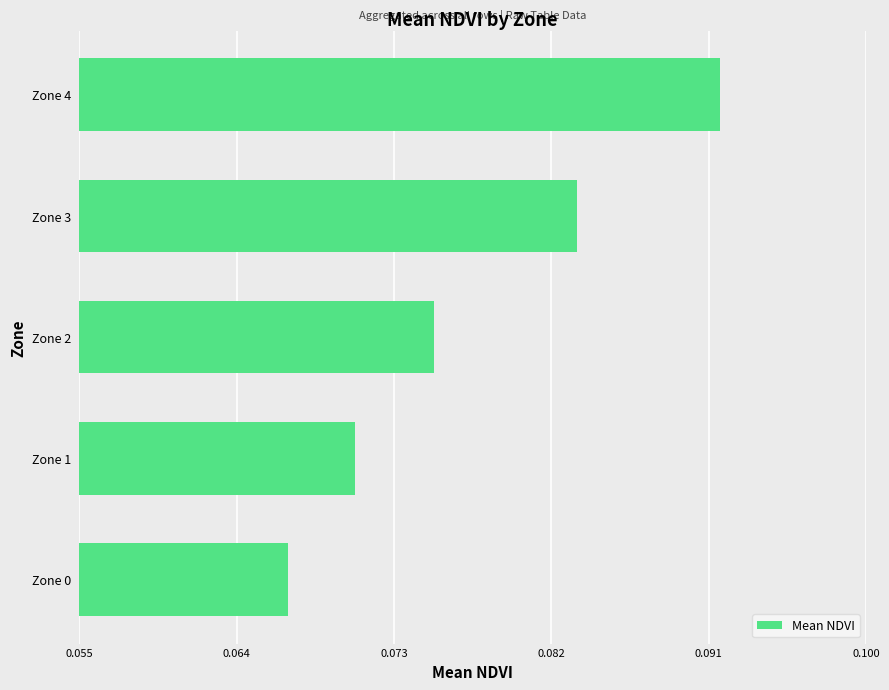

Between Zone 1 and Zone 2, which is larger?

Zone 2